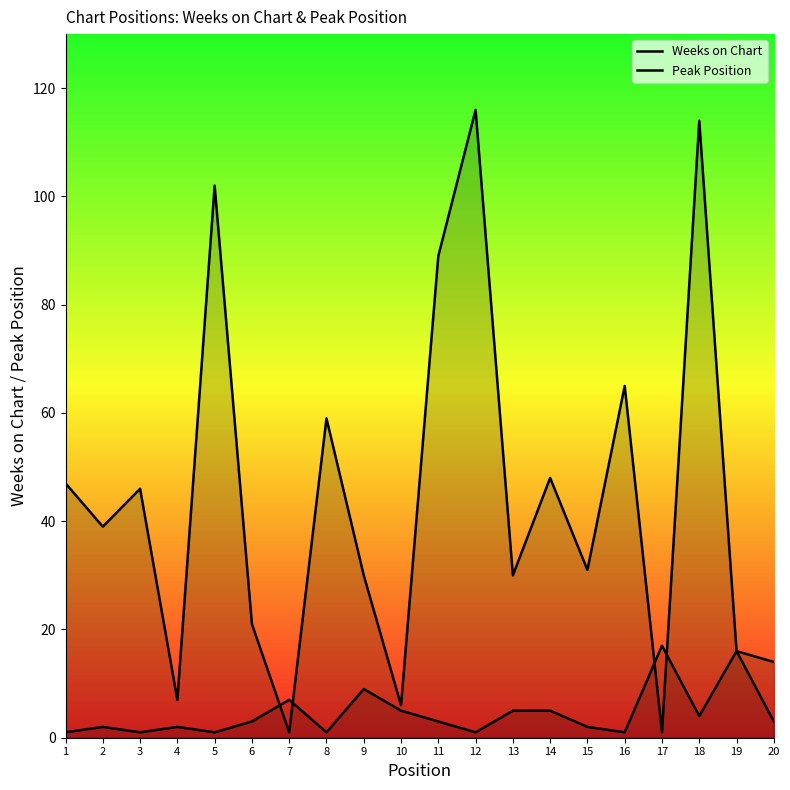

What are all the series names shown in the legend?

Weeks on Chart, Peak Position